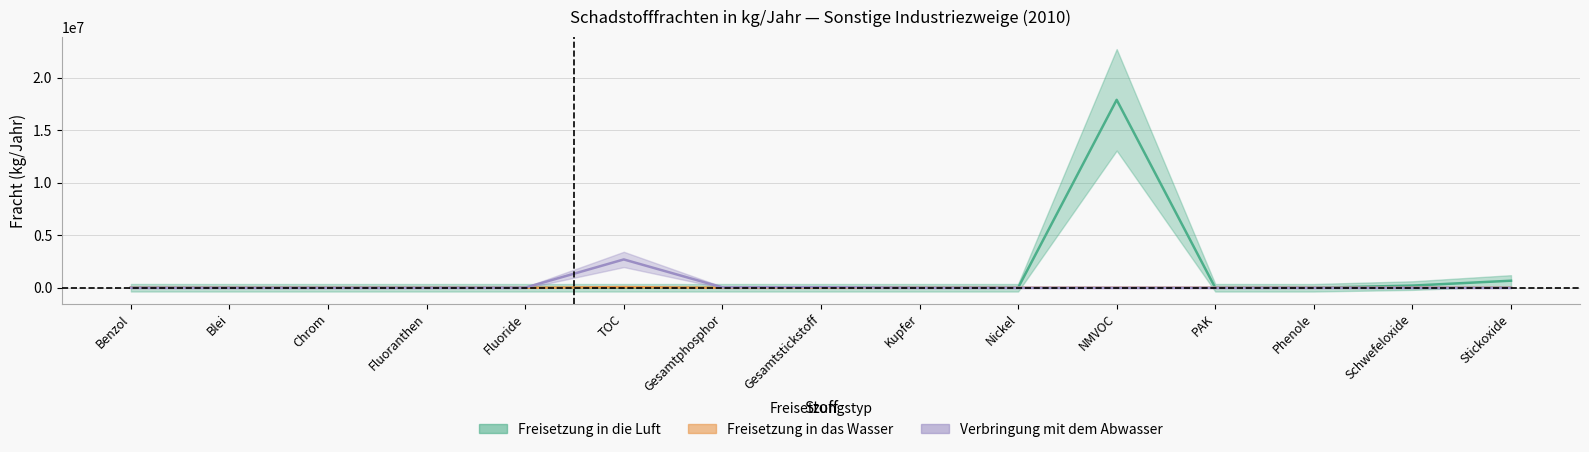

Which series has the largest range (max minus min)?

Freisetzung in die Luft